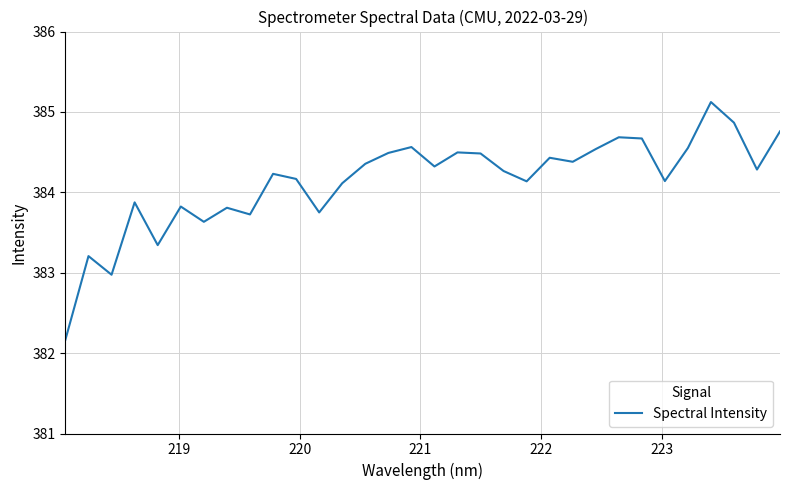

What is the smallest value displayed?

382.2